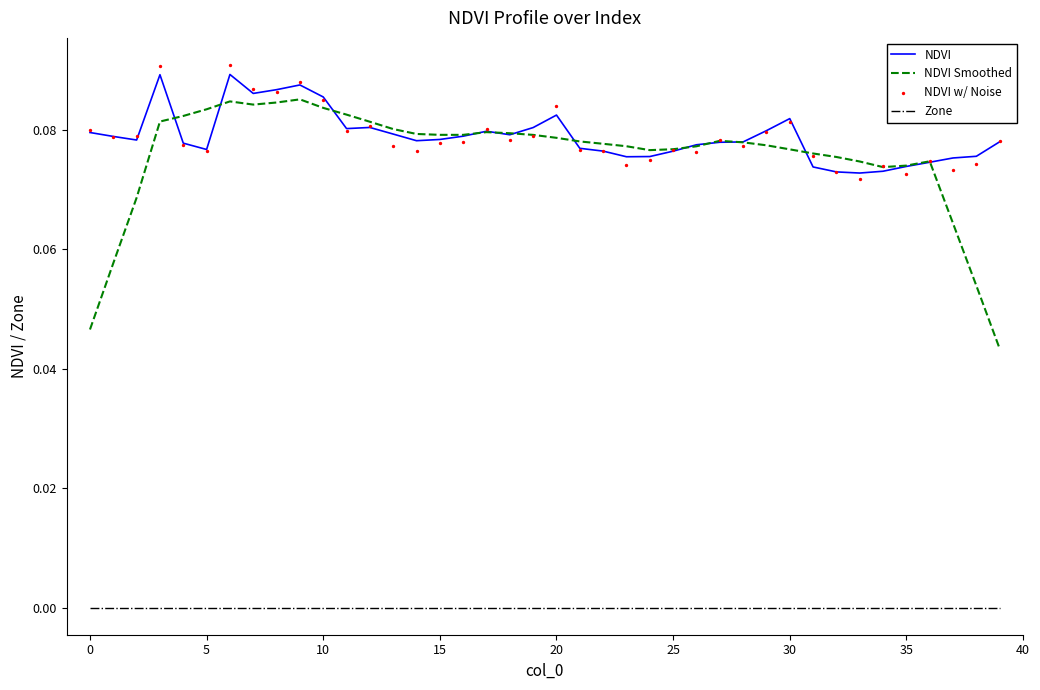

At how many categories does at least one series exceed 0?

40